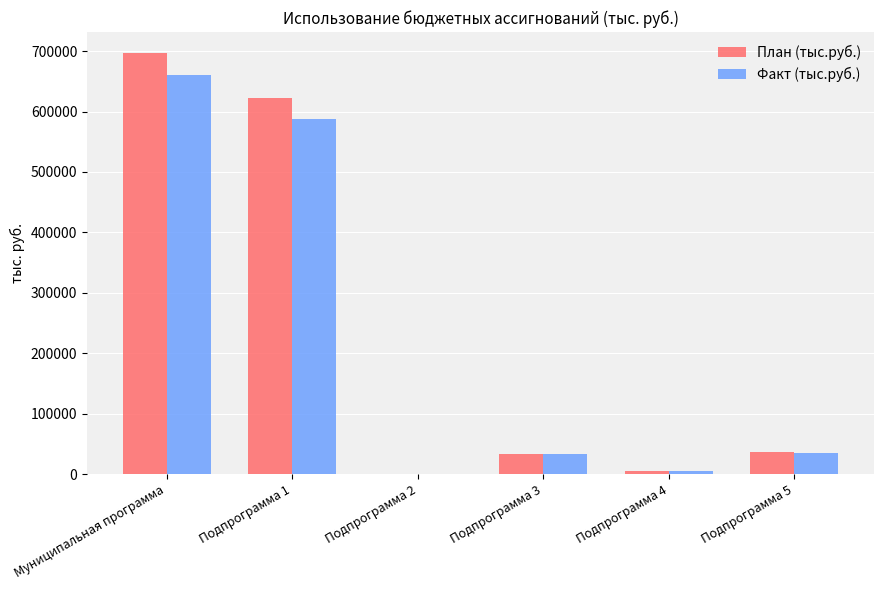

Is the value of План (тыс.руб.) at Подпрограмма 2 greater than the value of Факт (тыс.руб.) at Муниципальная программа?

No